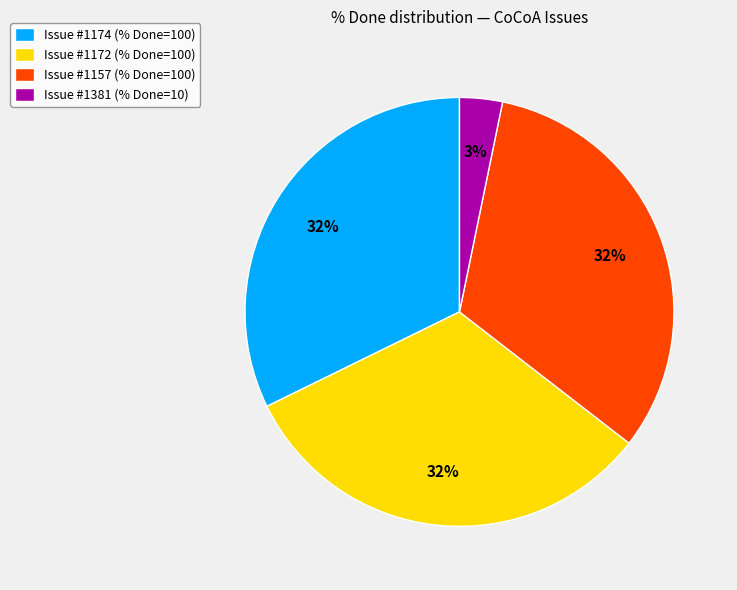

To the nearest percent, what is the average slice percentage?

25%